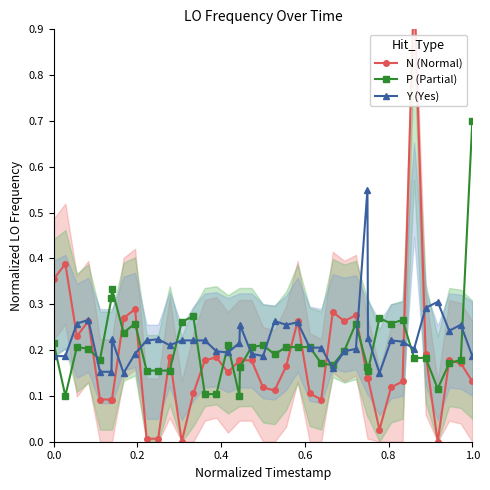

True or false: P (Partial) has more than 2 points higher than both neighbors.

True